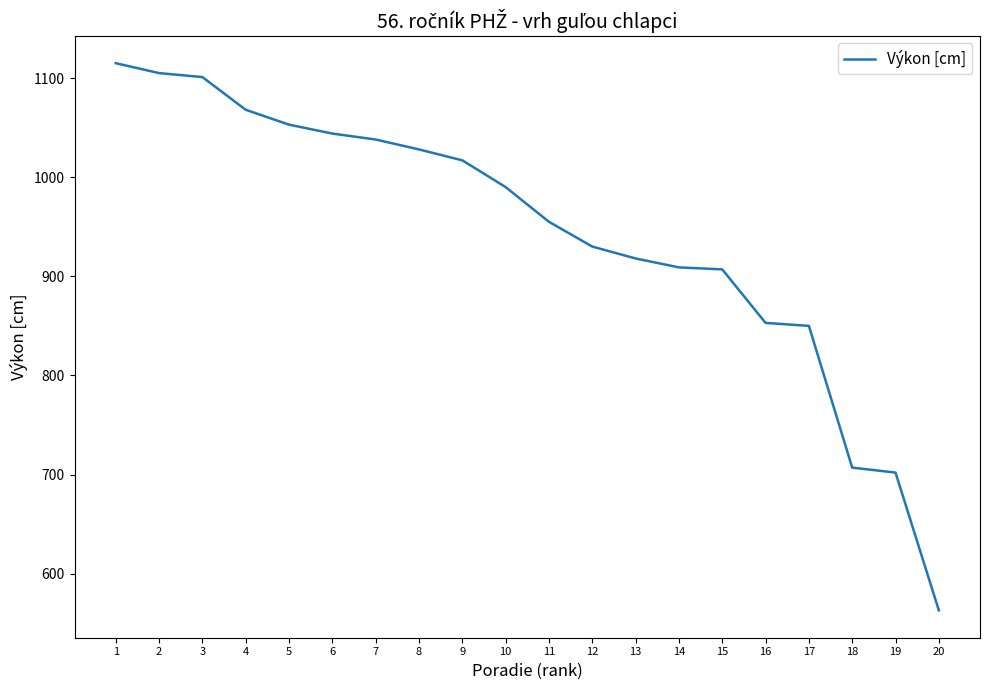

What is the change in value from 5 to 19?

-351